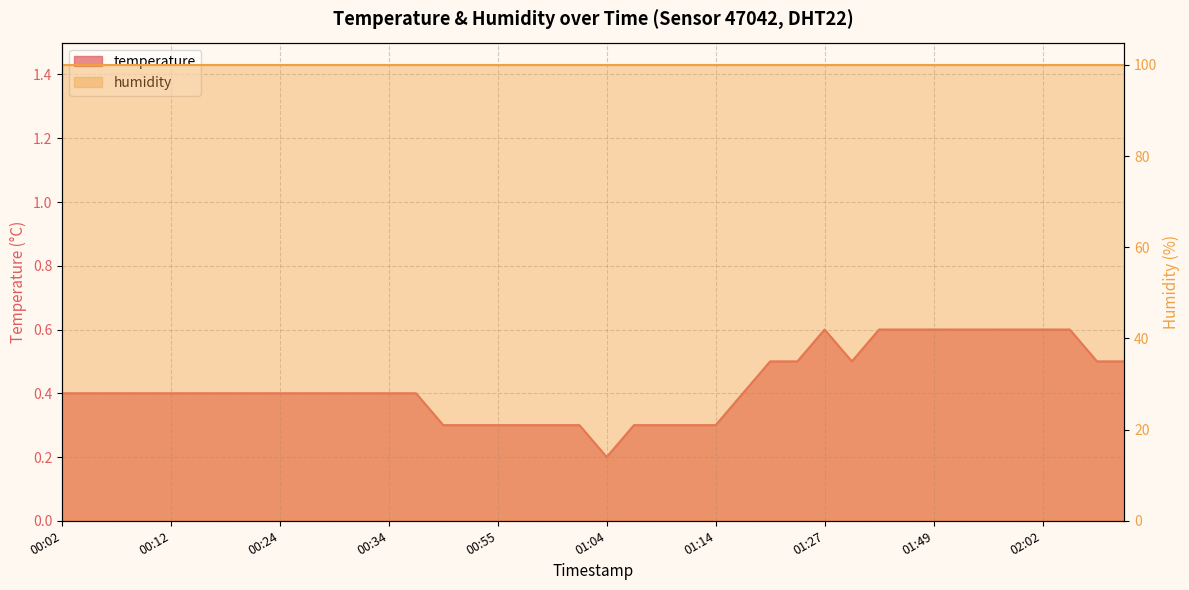

At which category does the chart reach its peak across all series?

01:27